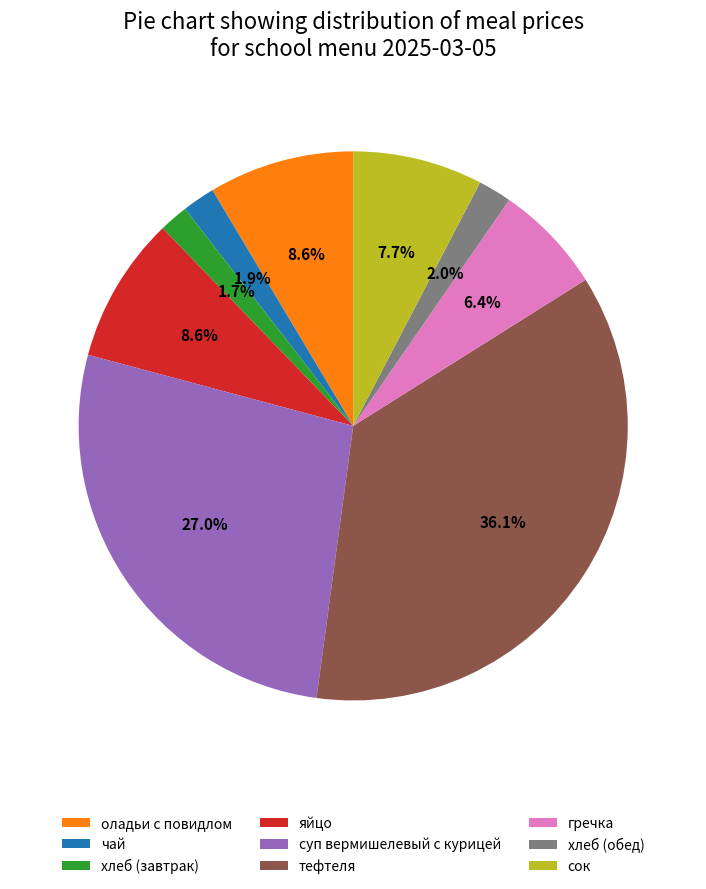

What percentage is NOT represented by тефтеля?

63.9%